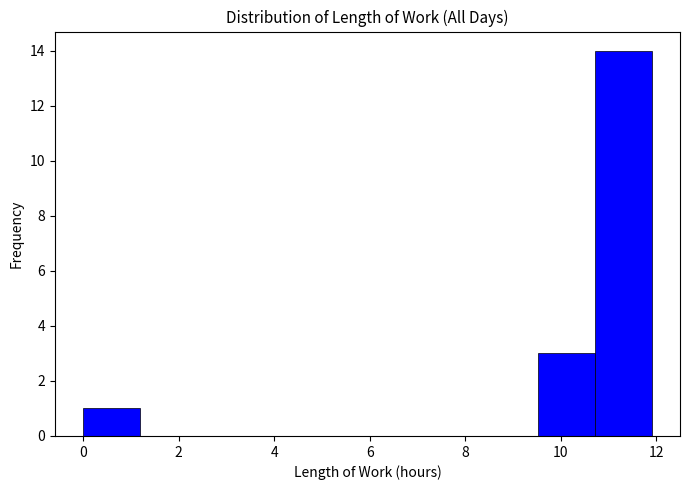

Reading left to right, list every bar in this chart as the range it spans on the x-axis followed by its height. Neither the bar edges nor the heights are printed on the chart, so give them approximately, as read against the axes.

0.0 to 1.2: 1
1.2 to 2.4: 0
2.4 to 3.6: 0
3.6 to 4.8: 0
4.8 to 6.0: 0
6.0 to 7.2: 0
7.2 to 8.4: 0
8.4 to 9.6: 0
9.6 to 10.8: 3
10.8 to 12.0: 14